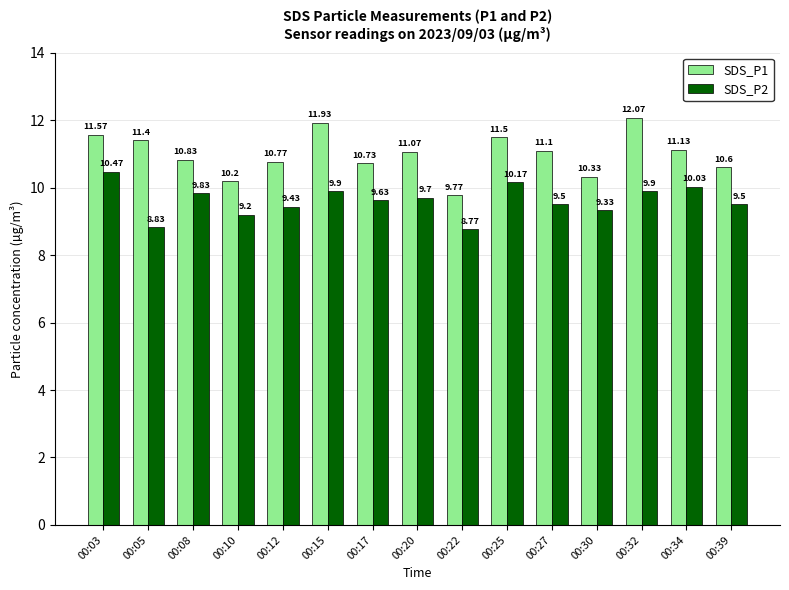

The value of SDS_P1 at 00:22 is 14.4. True or false?

False